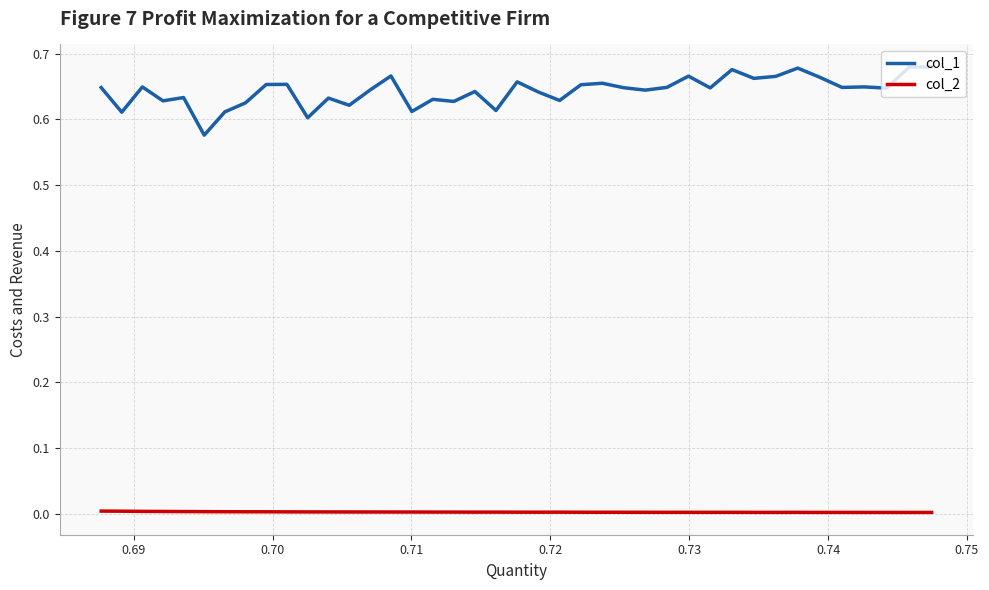

Which series has the largest total across all categories?

col_1